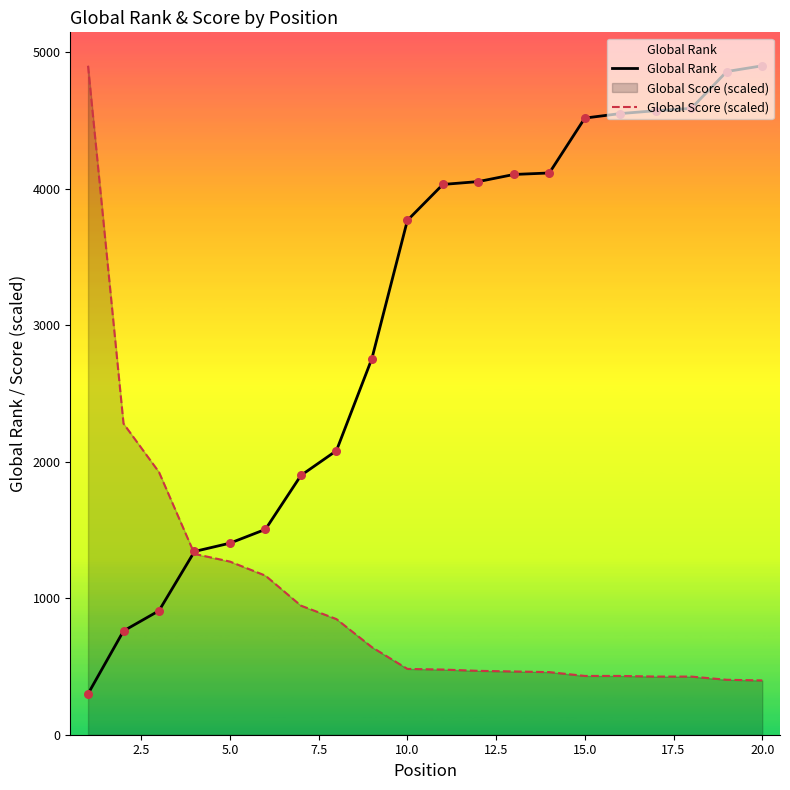

Which series contains the lowest Y value?

Global Rank